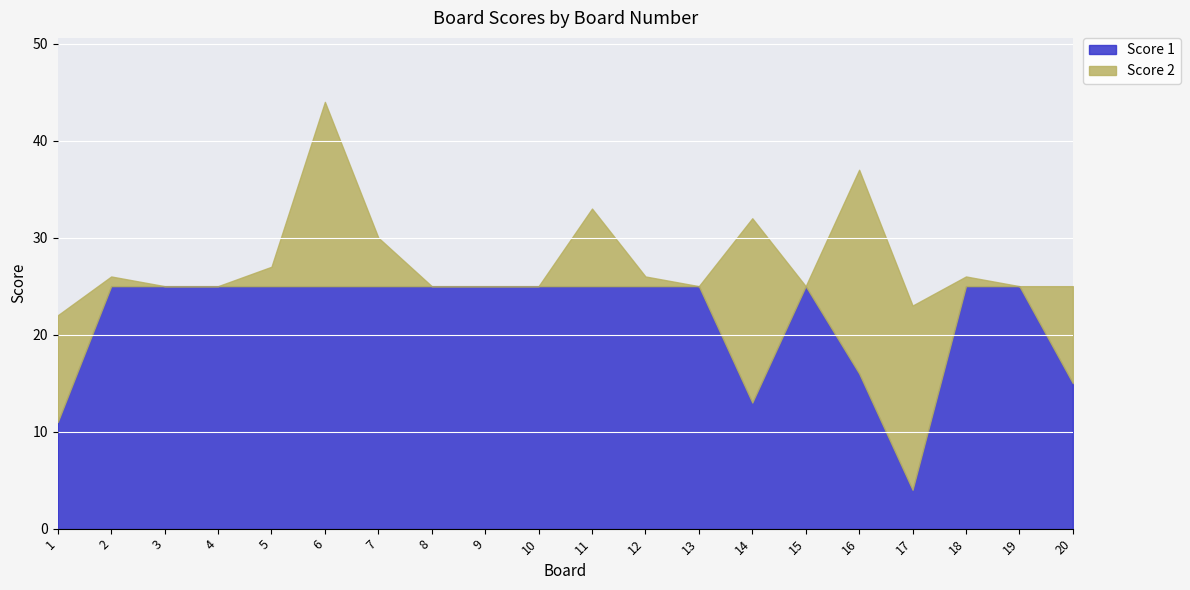

Rank the categories by value from highest to lowest.

2, 3, 4, 5, 6, 7, 8, 9, 10, 11, 12, 13, 15, 18, 19, 16, 20, 14, 1, 17